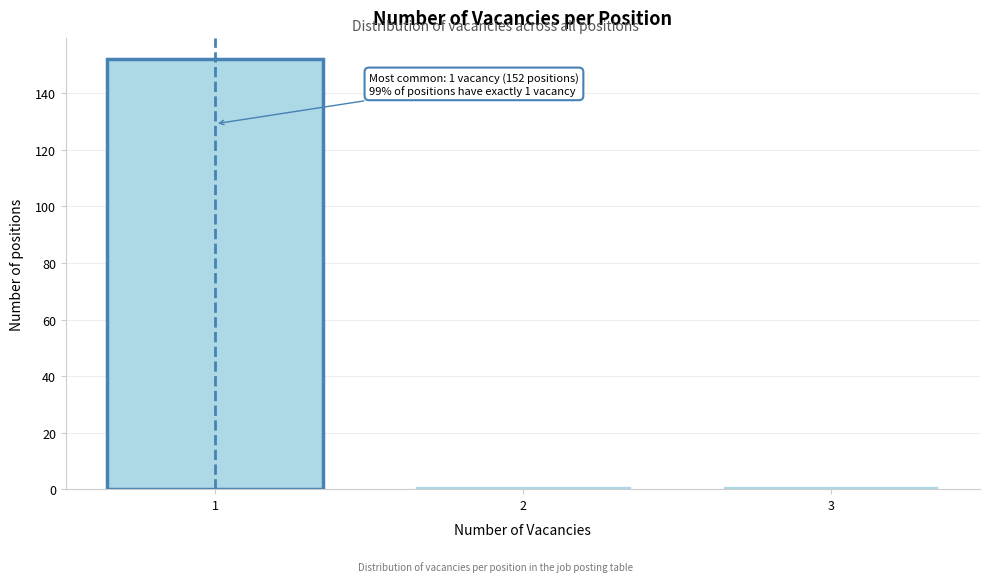

Reading left to right, transcribe all the data shown in this chart.

1=152	2=1	3=1